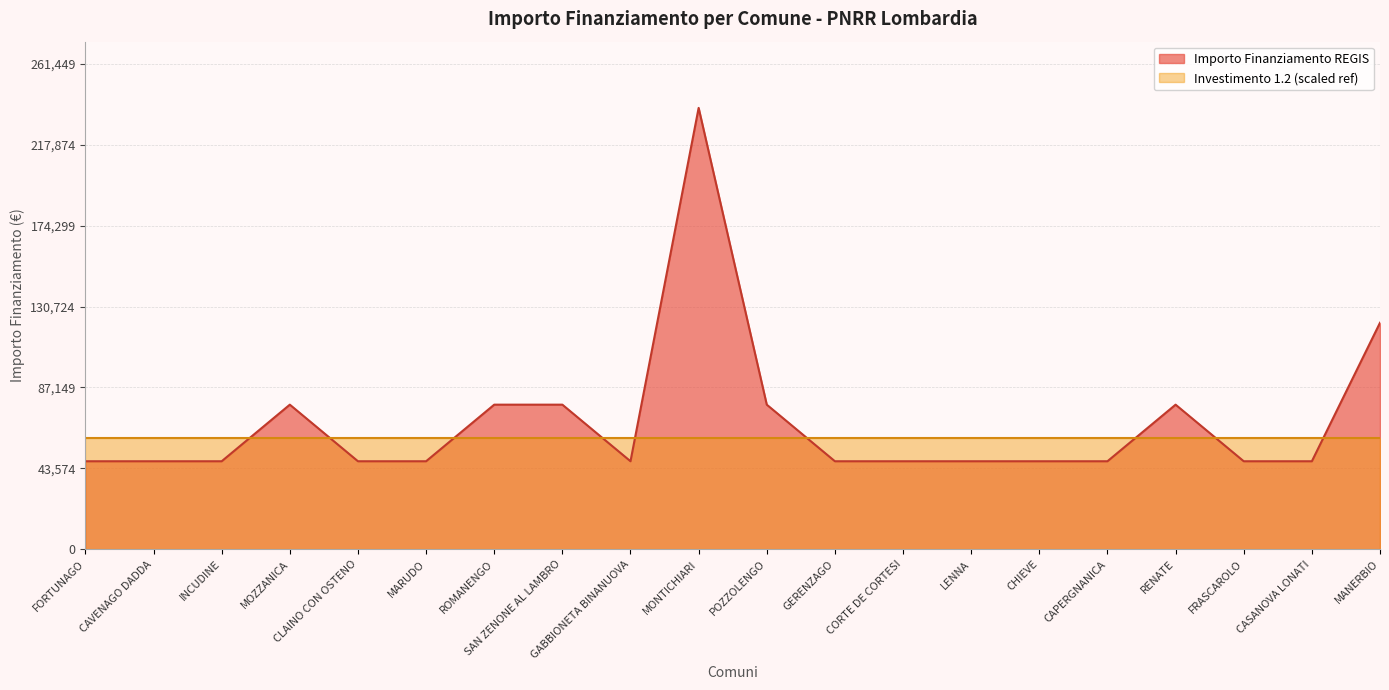

What position from the right is 38?

2